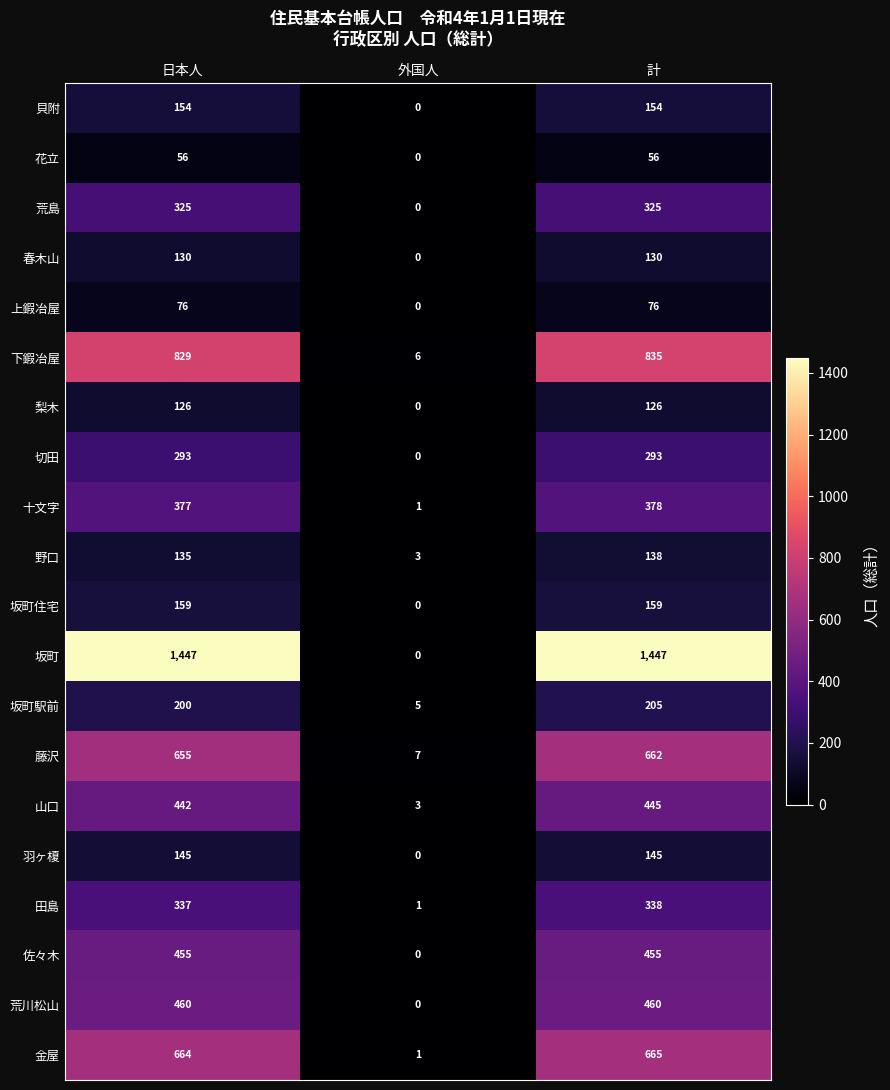

The value of 下鍜冶屋 at 外国人 is 2. True or false?

False